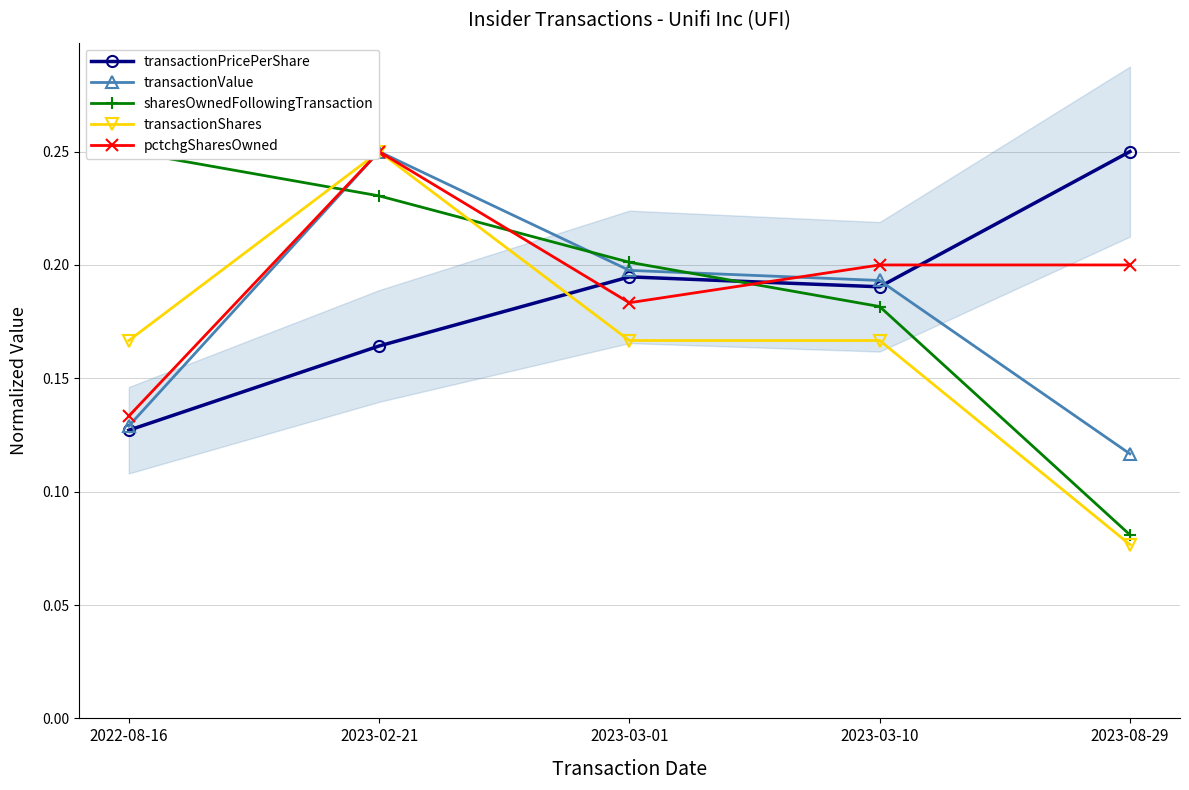

What are all the series names shown in the legend?

transactionPricePerShare, transactionValue, sharesOwnedFollowingTransaction, transactionShares, pctchgSharesOwned